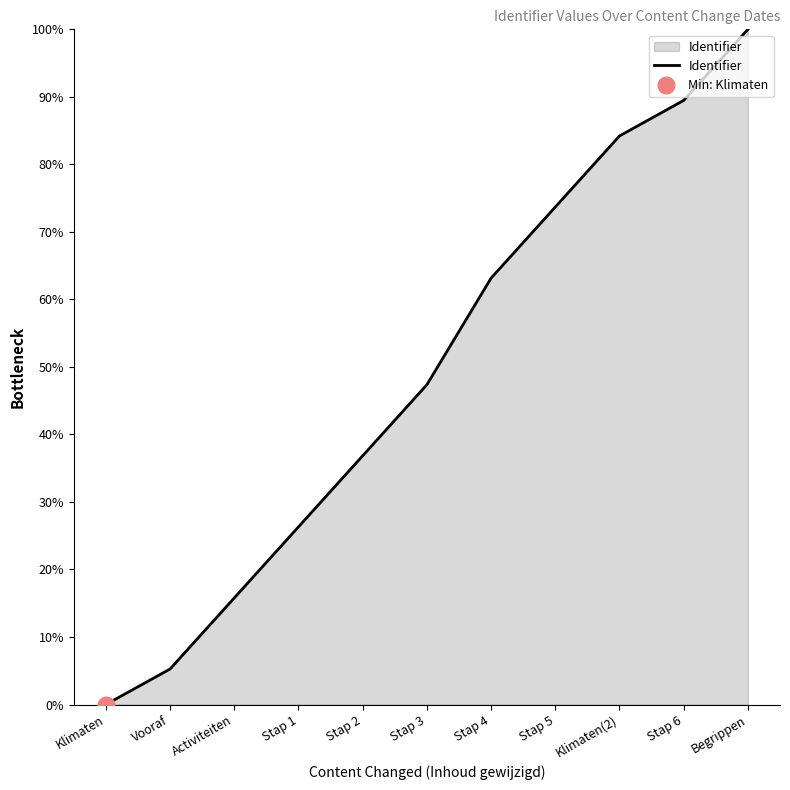

True or false: there are more than 2 points higher than both neighbors.

False